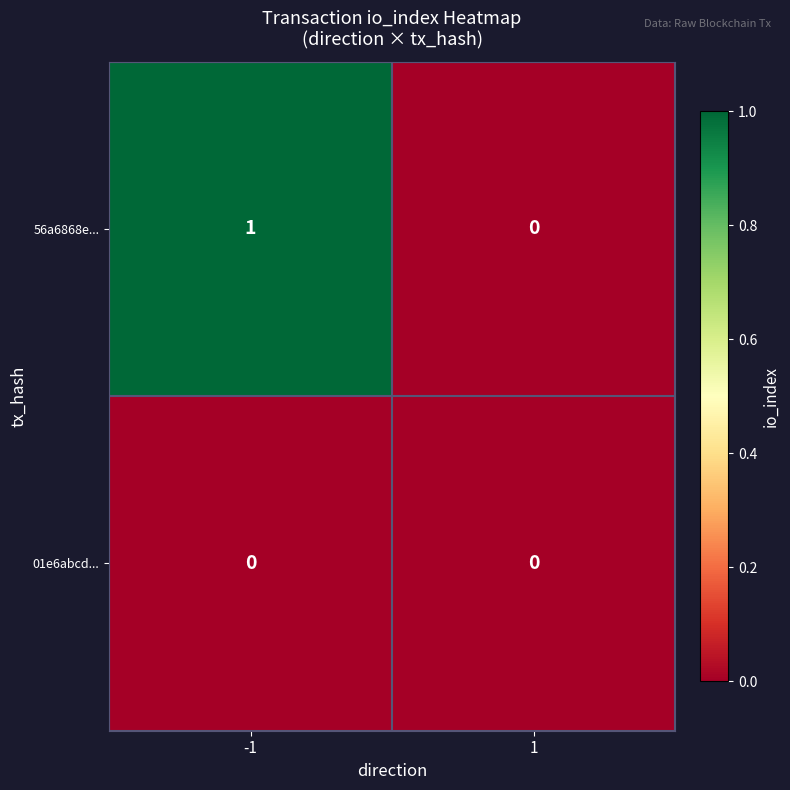

Which series has the largest range (max minus min)?

56a6868e...